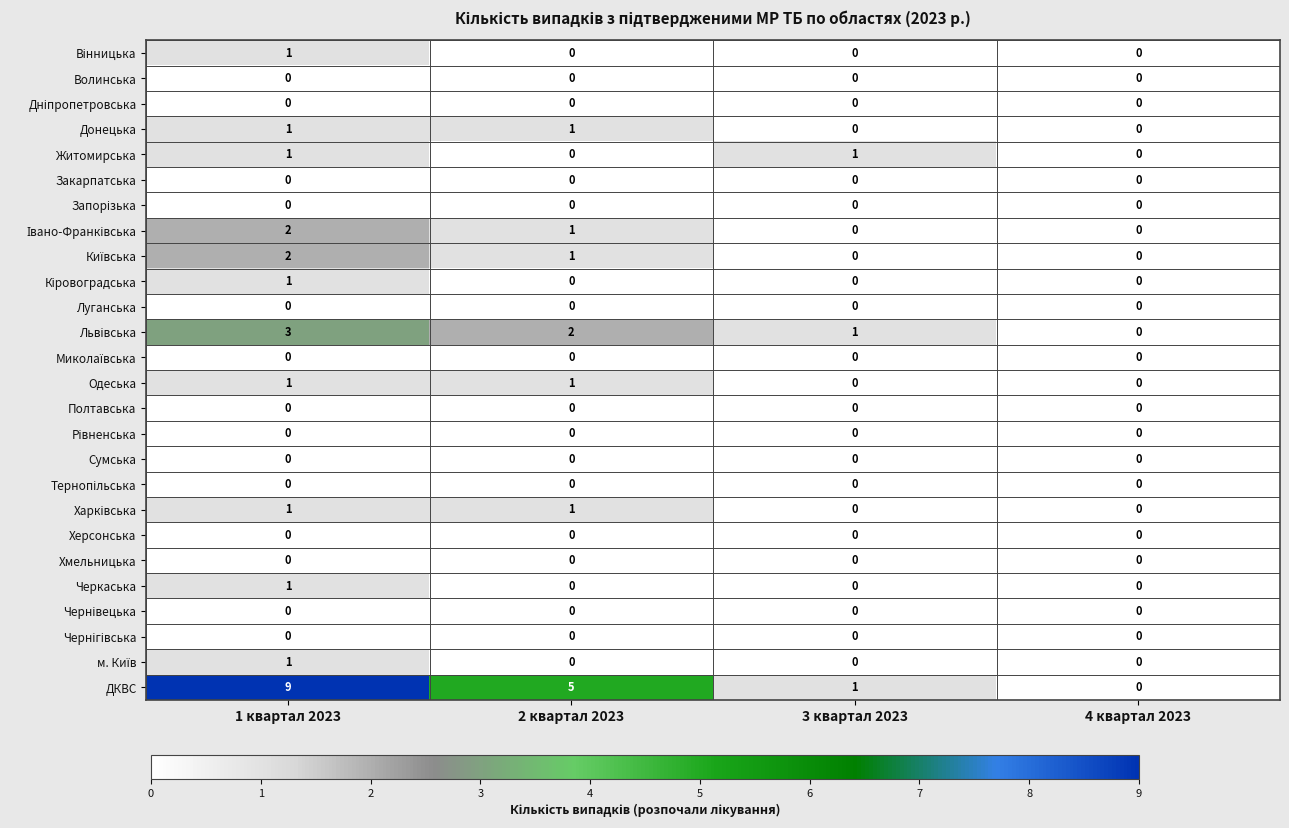

True or false: Херсонська has a value of 0 at 4 квартал 2023.

True